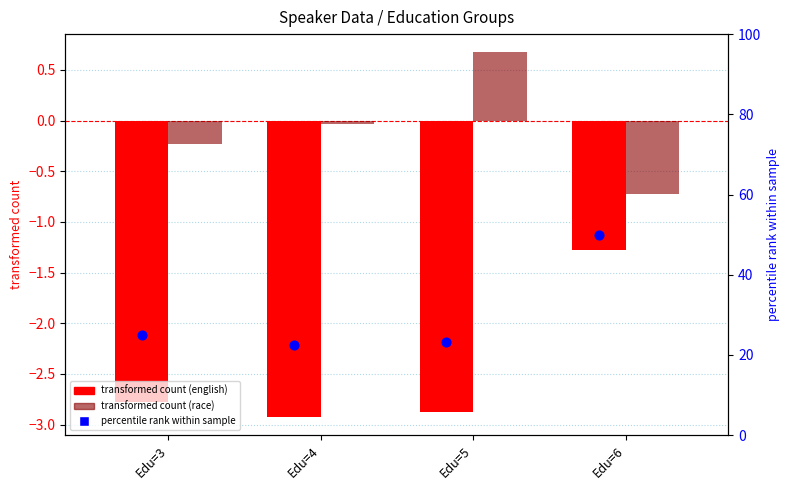

At which category is the sum across all series the highest?

Edu=6